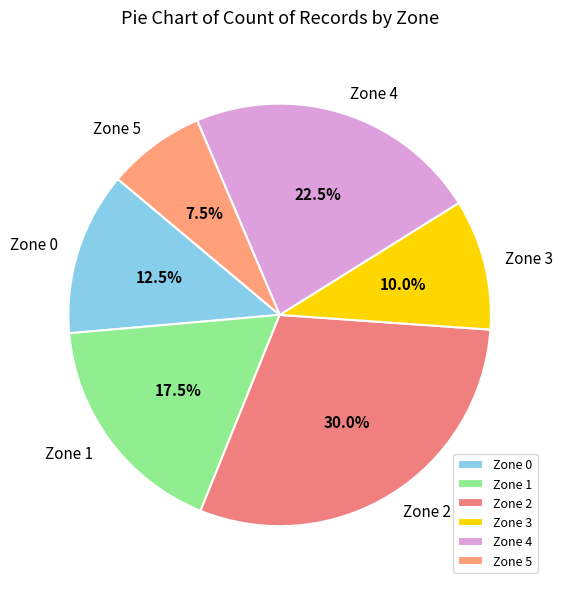

Which category has the smallest portion of the pie?

Zone 5